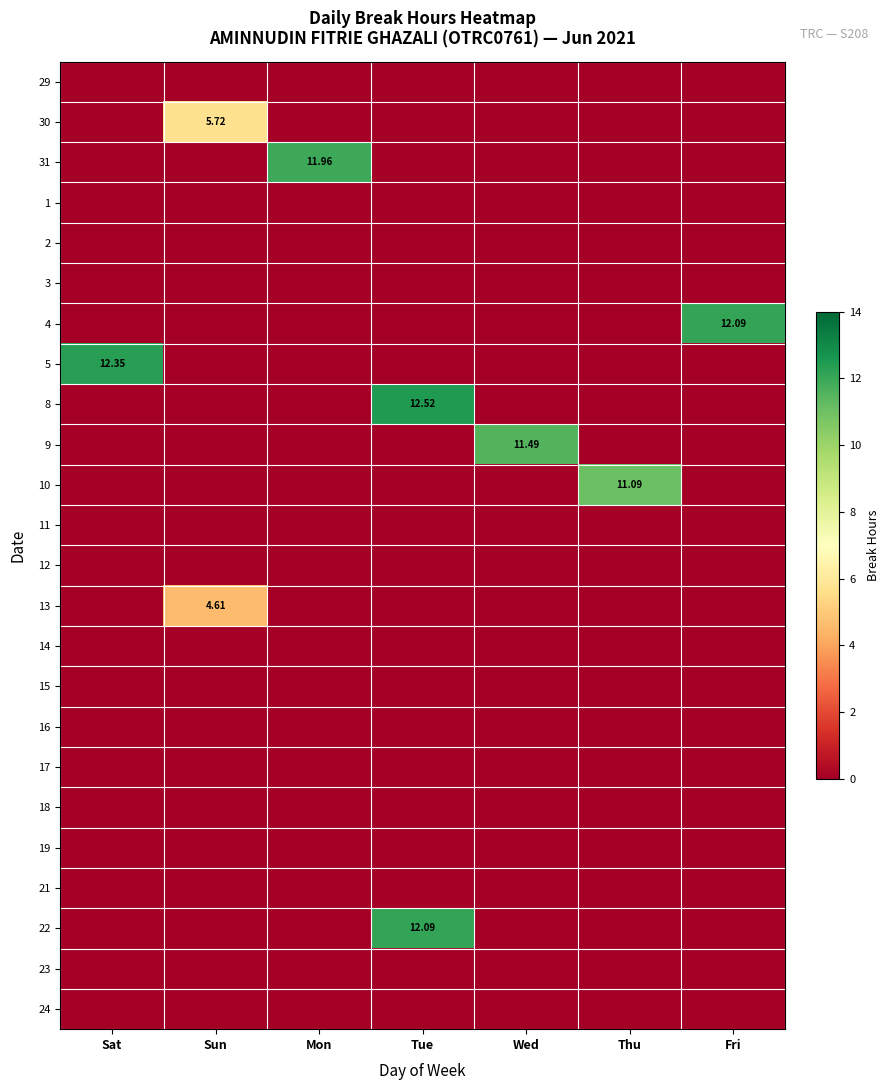

Which series has the largest total across all categories?

8